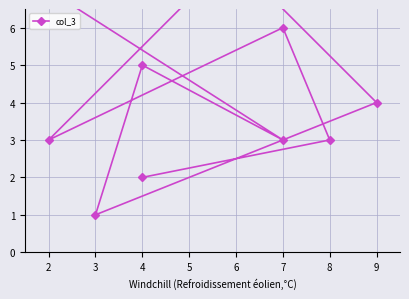

How many data points are above 5?

5